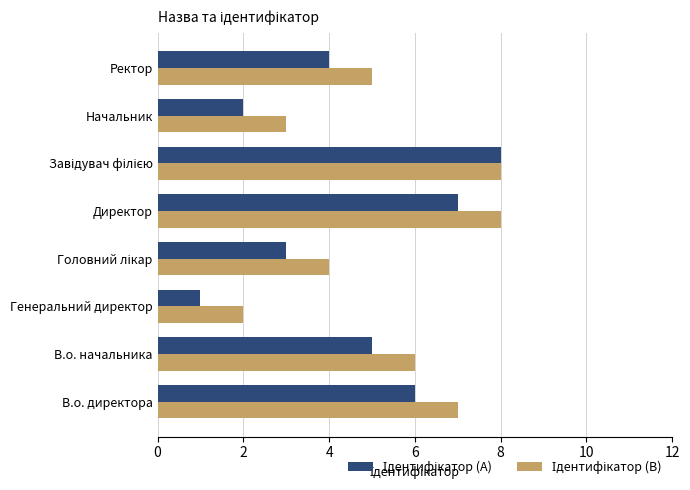

Which label corresponds to the smallest value in the chart?

Генеральний директор